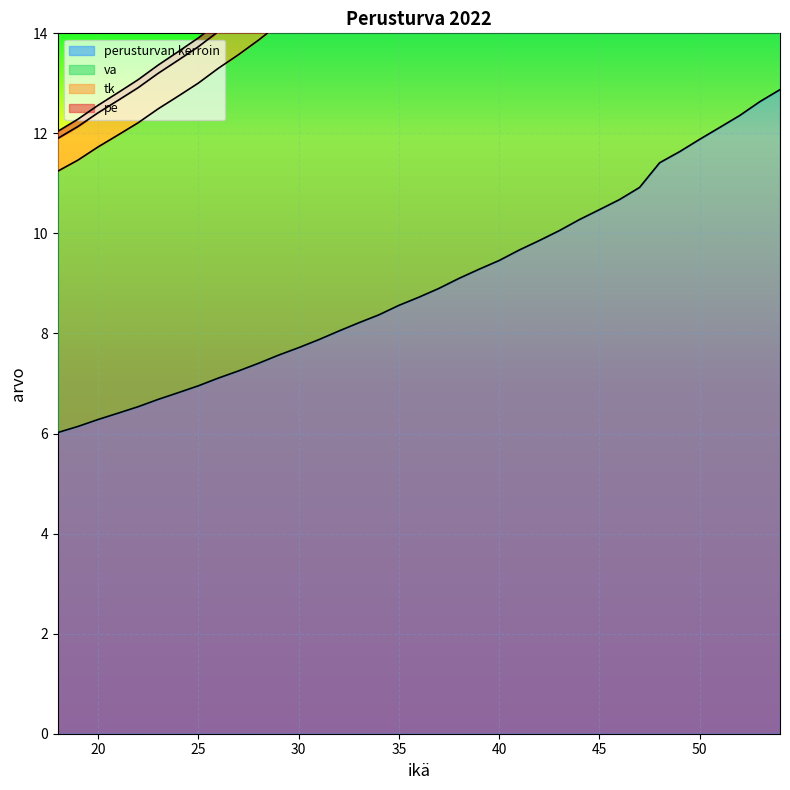

The value of perusturvan kerroin at 33 is 3.7. True or false?

False